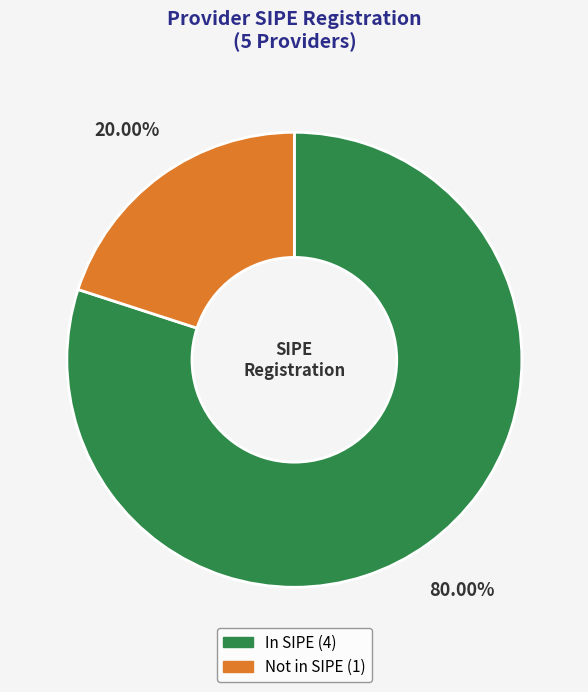

Does any single category account for the majority?

Yes